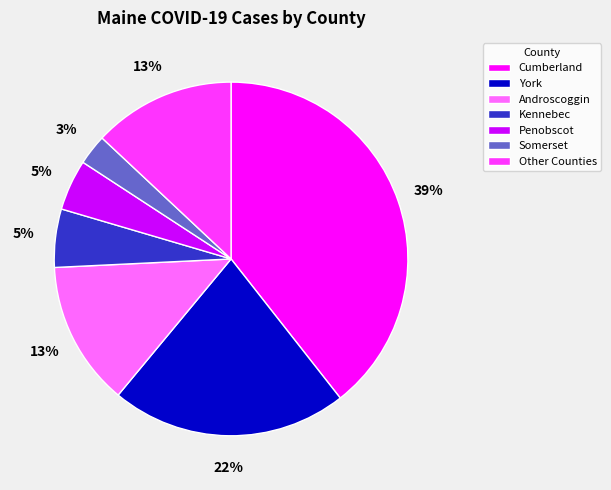

Combined, do York and Other Counties account for over 50%?

No